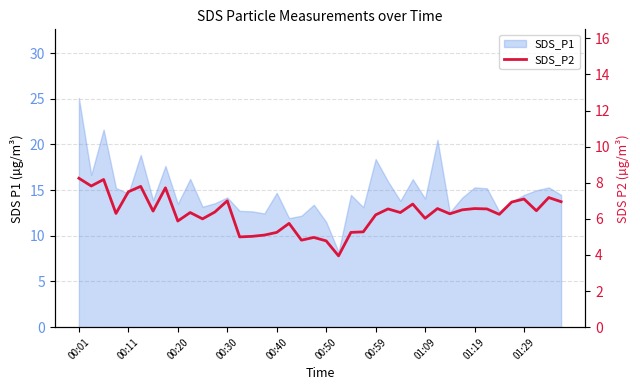

What is the change in value from 00:50 to 21?

-3.8